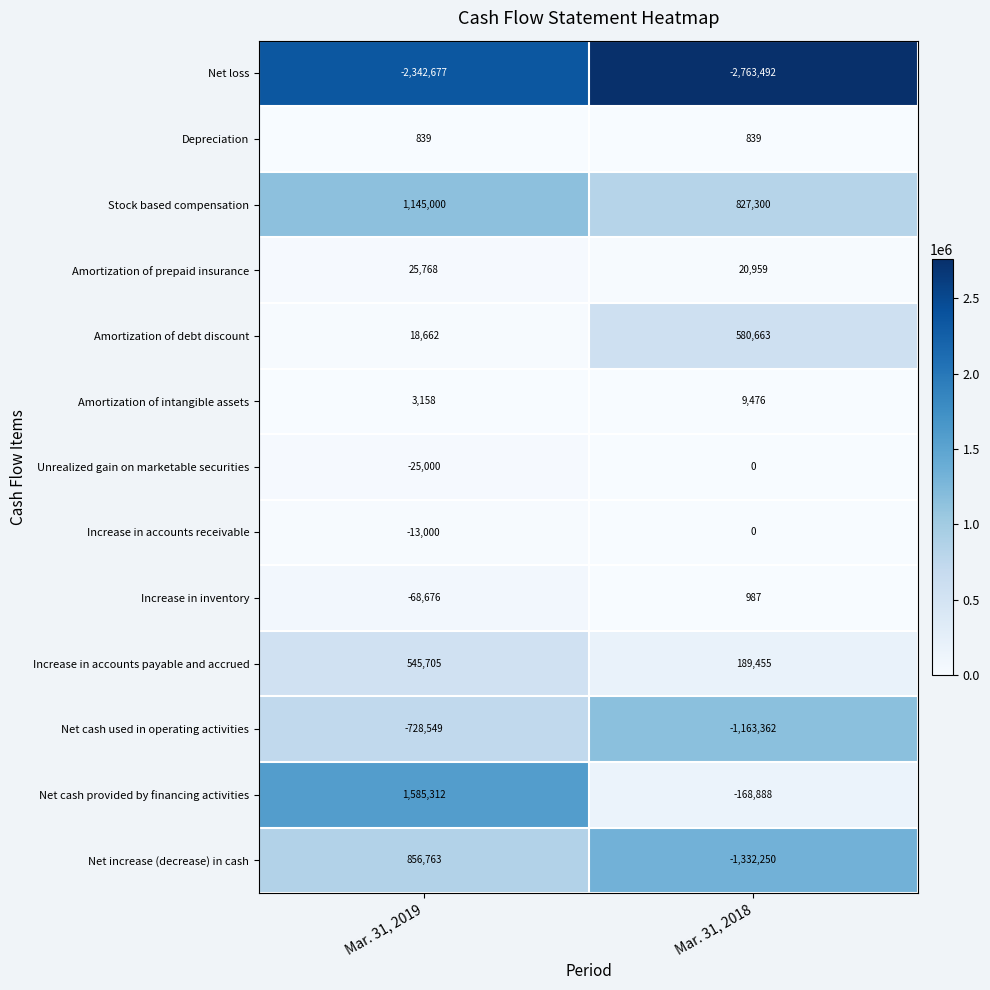

The Net cash provided by financing activities series shows -78530 at Mar. 31, 2018. True or false?

False